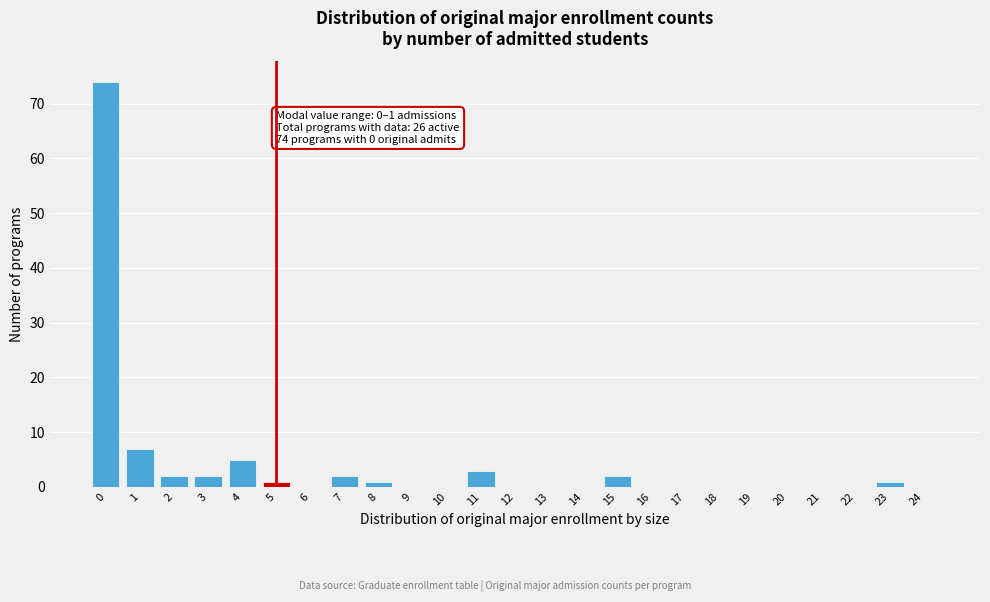

Reading right to left, what are all the values shown in this chart?

24=0	23=1	22=0	21=0	20=0	19=0	18=0	17=0	16=0	15=2	14=0	13=0	12=0	11=3	10=0	9=0	8=1	7=2	6=0	5=1	4=5	3=2	2=2	1=7	0=74